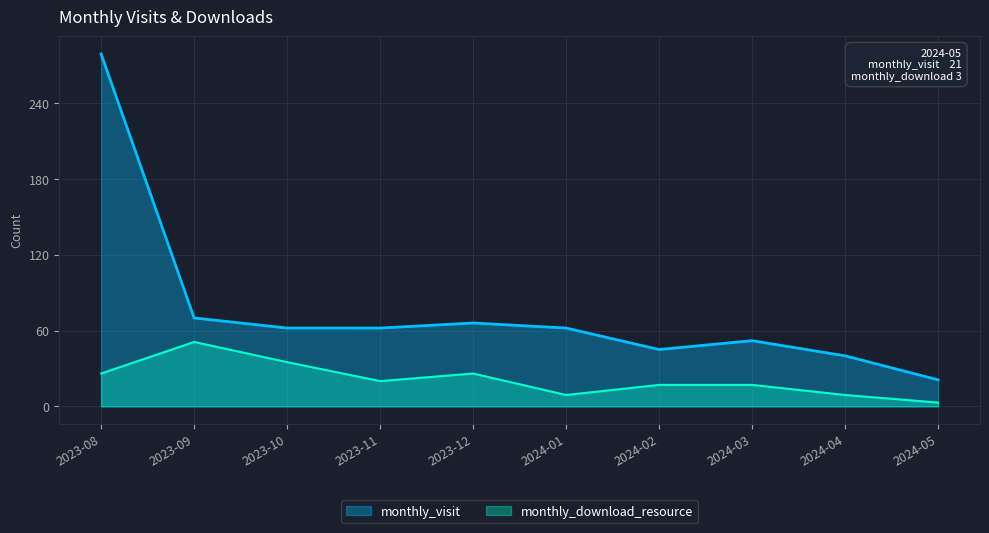

Rank the categories by monthly_download_resource value from lowest to highest.

2024-05, 2024-01, 2024-04, 2024-02, 2024-03, 2023-11, 2023-08, 2023-12, 2023-10, 2023-09